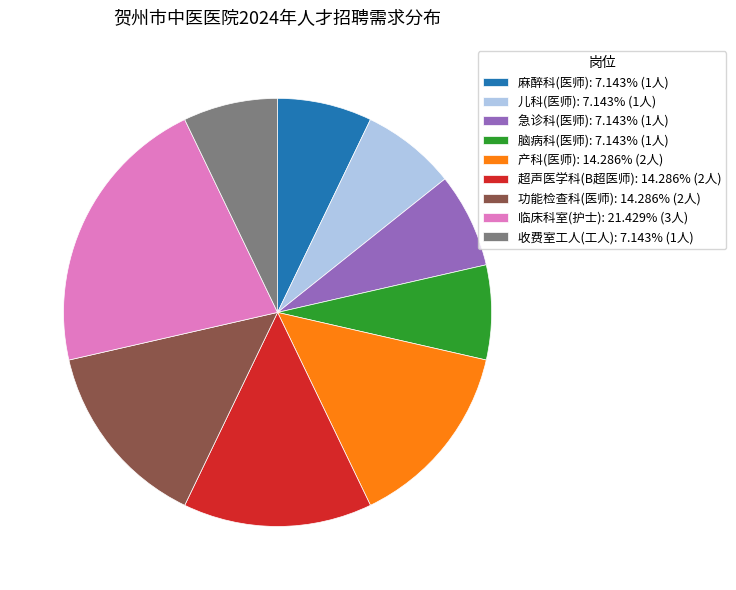

Is the sum of 收费室工人(工人): 7.143% (1人) and 急诊科(医师): 7.143% (1人) greater than half?

No